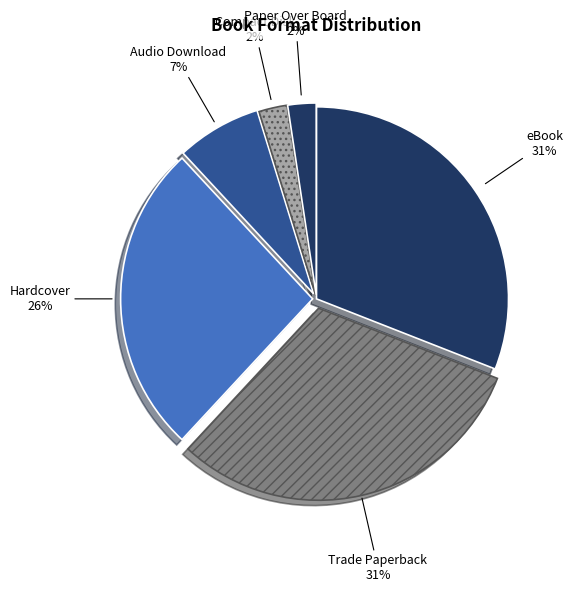

What percentage is the Hardcover slice, to the nearest percent?

26%